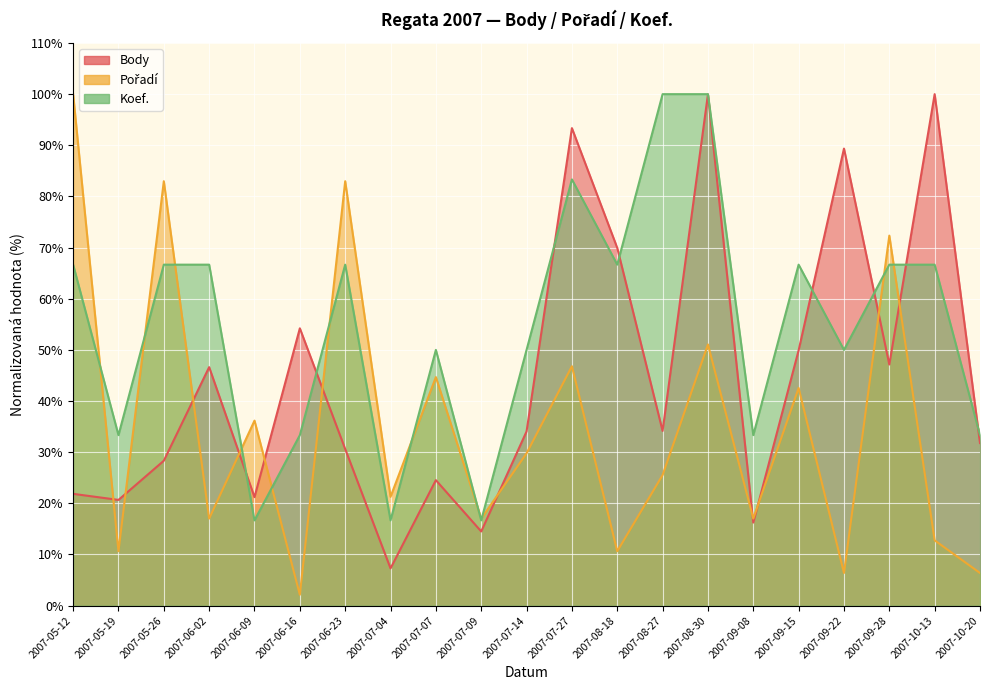

How many intersections are there between Pořadí and Body?

11